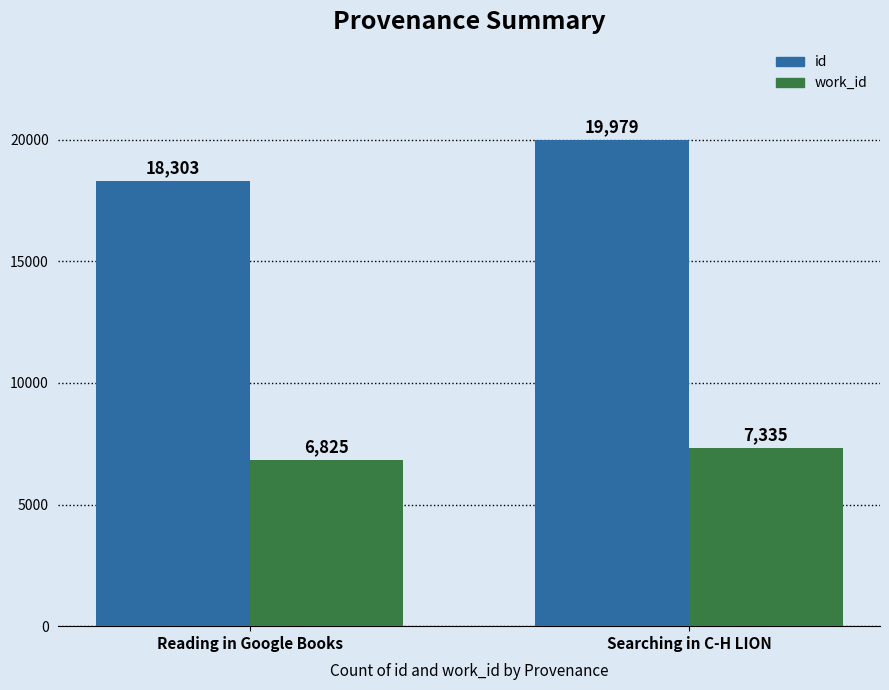

Reading left to right, transcribe all the data shown in this chart.

id: Reading in Google Books=18303	Searching in C-H LION=19979
work_id: Reading in Google Books=6825	Searching in C-H LION=7335